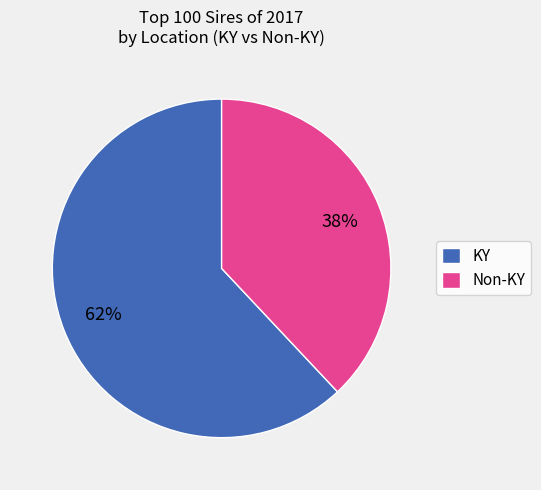

The KY slice represents 62% of the pie. True or false?

True